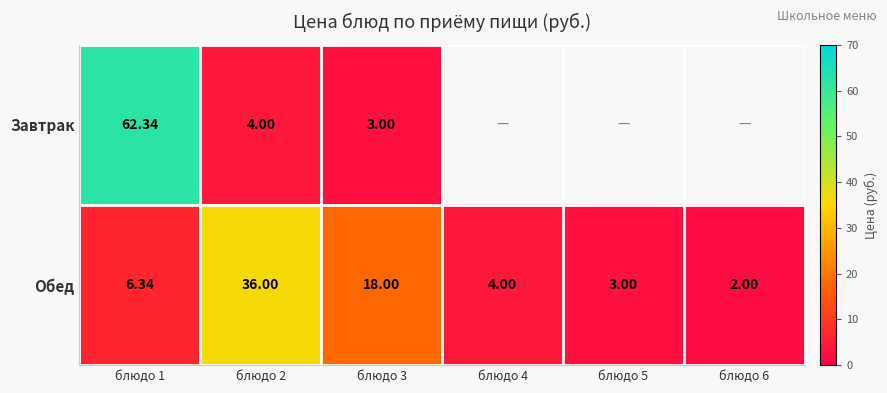

True or false: Завтрак has a value of 4.0 at блюдо 2.

True